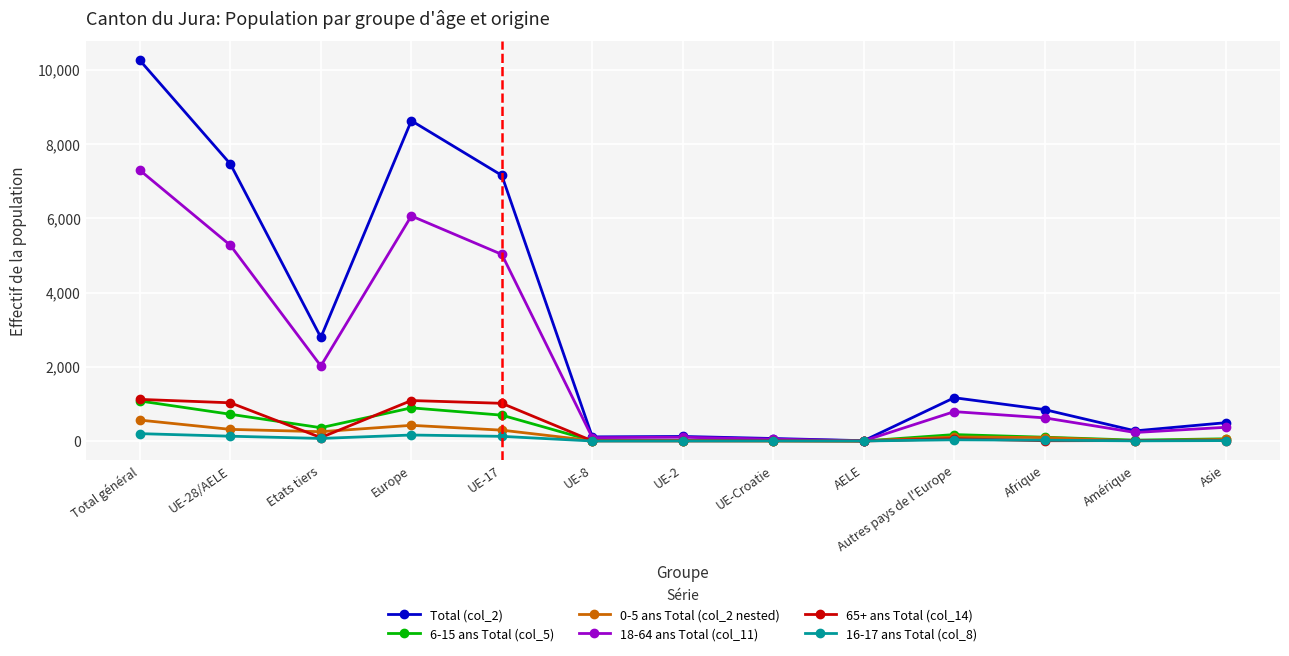

True or false: 0-5 ans Total (col_2 nested) has more than 0 points higher than both neighbors.

True